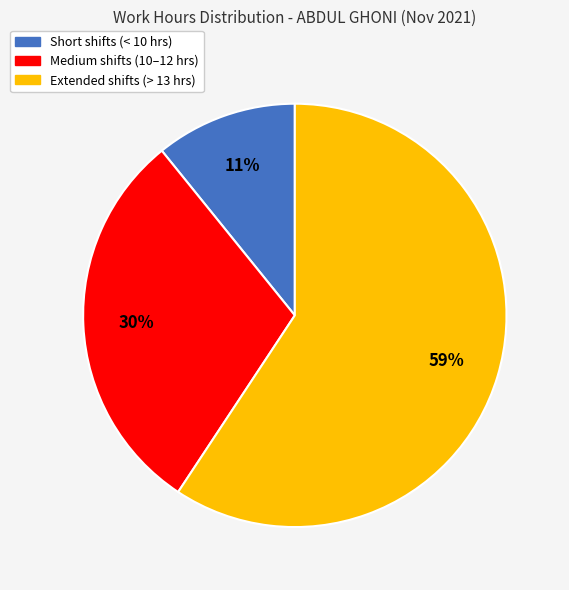

To the nearest percent, what is the average slice percentage?

33%